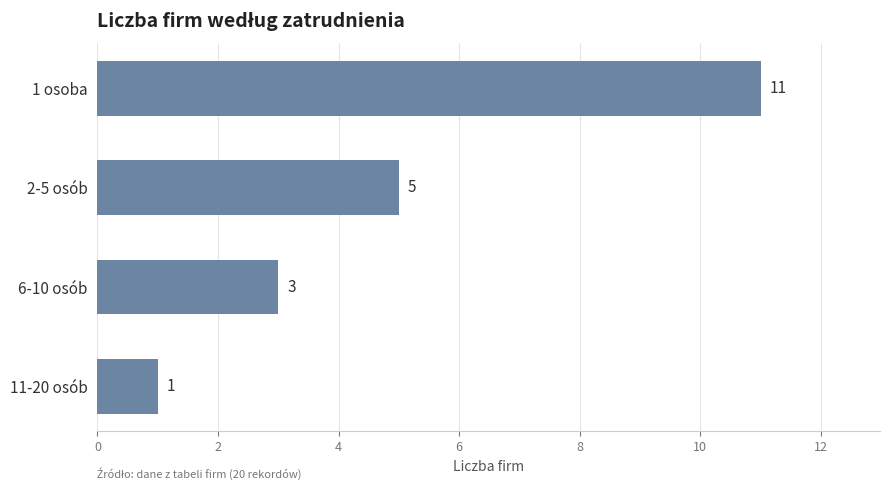

What is the ratio of the value at 6-10 osób to the value at 2-5 osób?

0.6